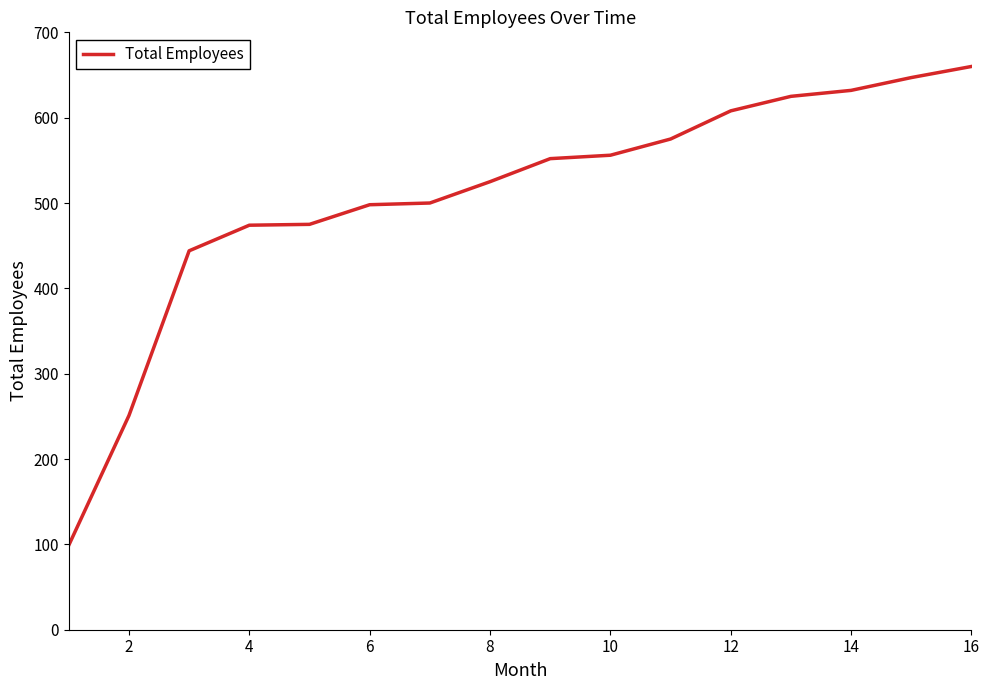

What is the greatest value displayed?

660